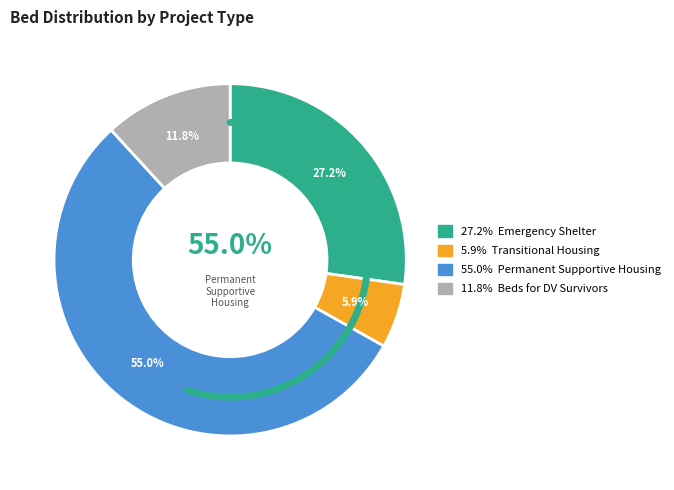

Does Emergency Shelter account for over 50% of the chart?

No